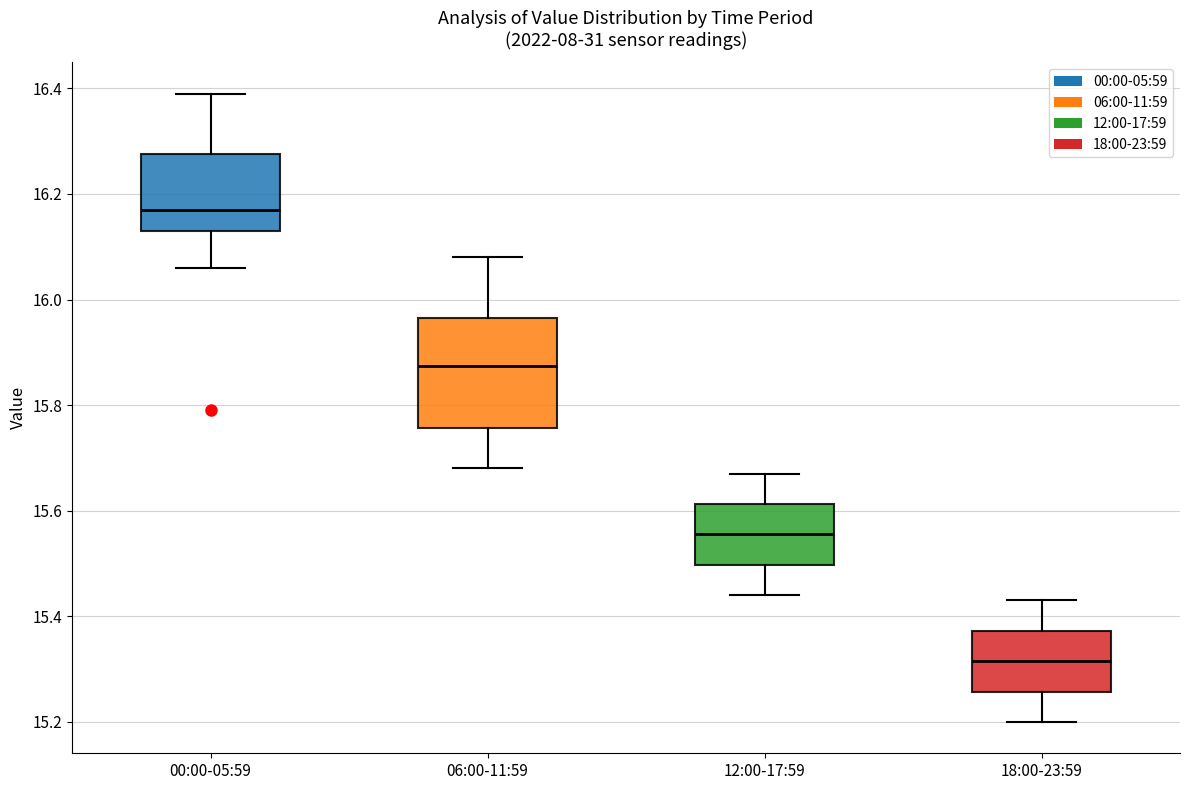

Where does the lower whisker of the box for 00:00-05:59 end on the y-axis? The values are not printed on the chart, so give them approximately, as read against the axis.

16.06